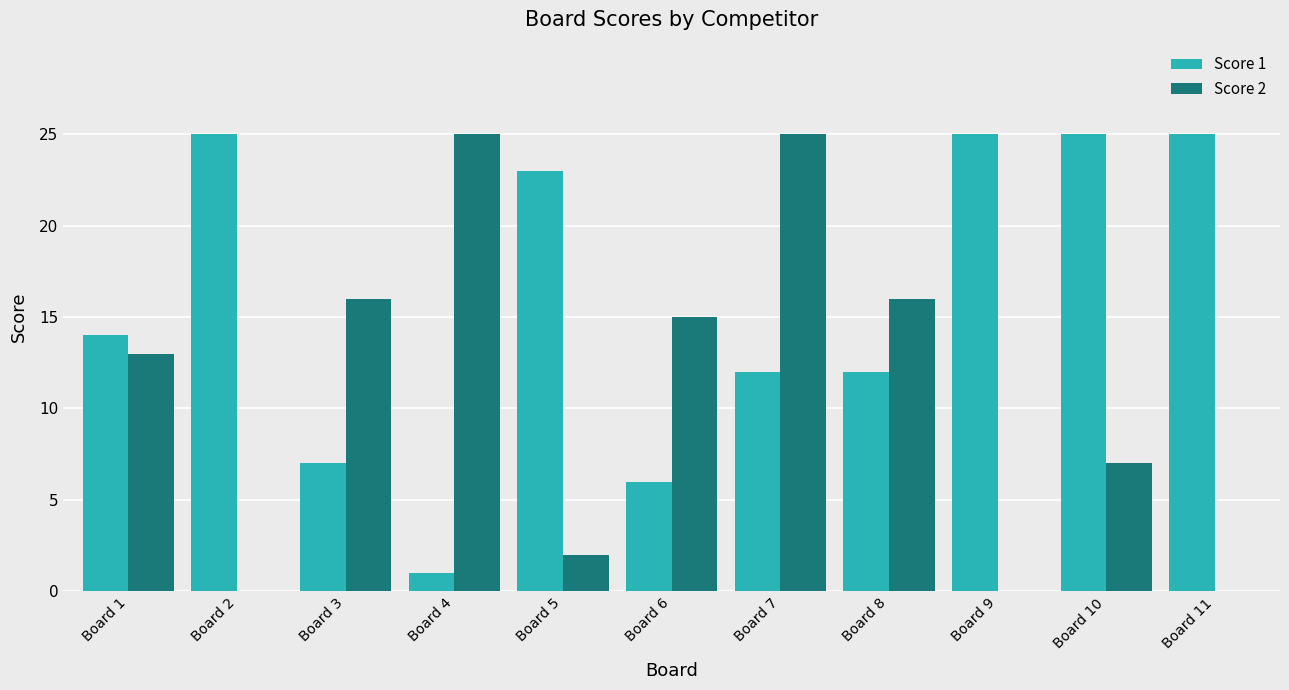

Reading left to right, transcribe all the data shown in this chart.

Score 1: 14	25	7	1	23	6	12	12	25	25	25
Score 2: 13	0	16	25	2	15	25	16	0	7	0